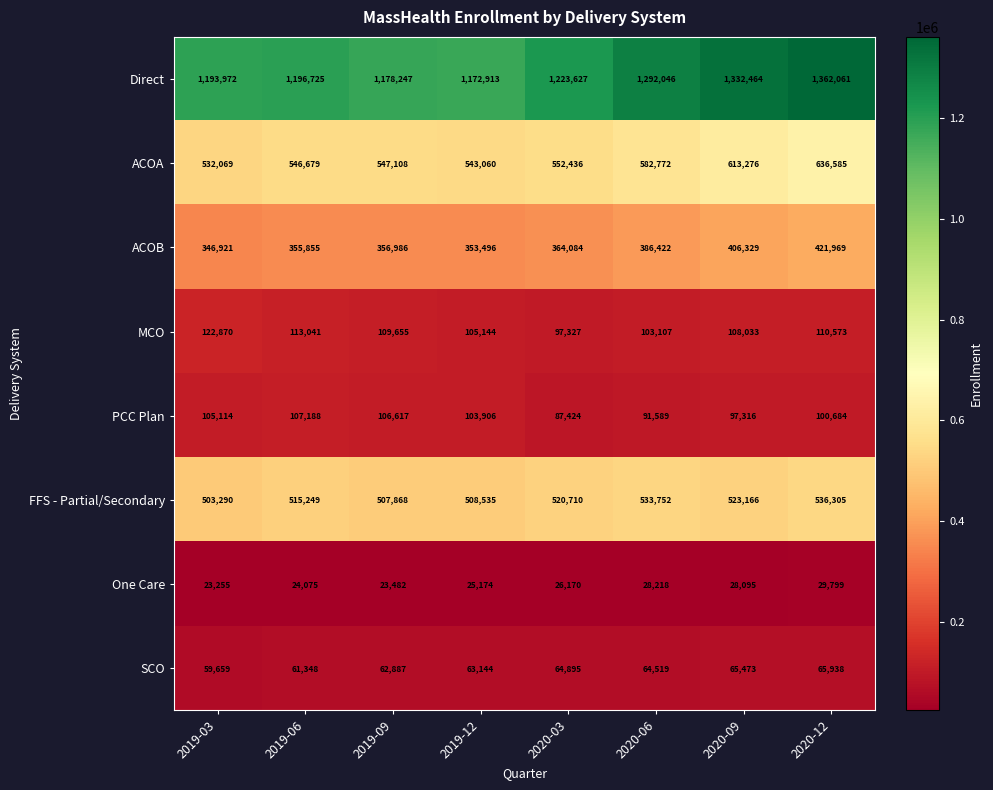

The value of ACOA at 2020-09 is 133410. True or false?

False